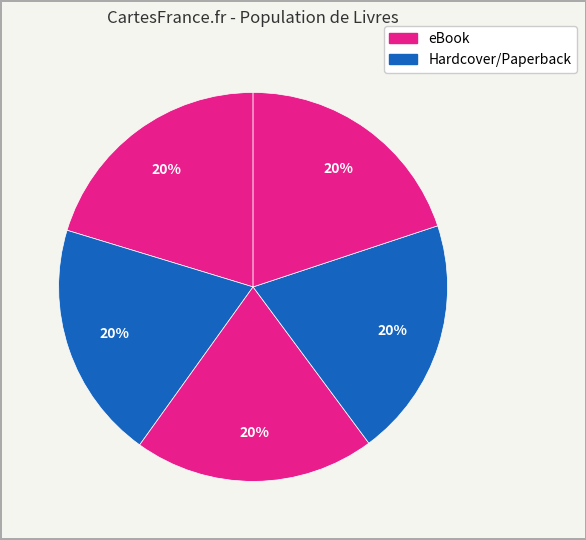

Count the number of slices in the pie.

5